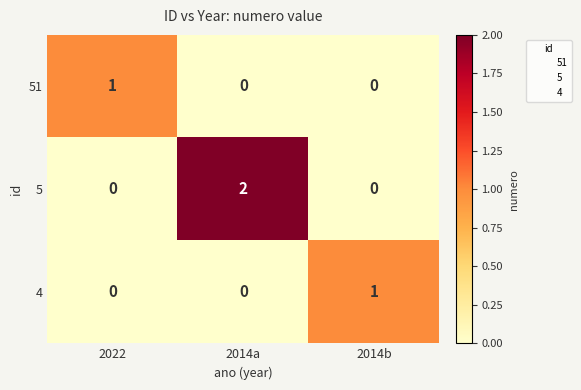

Reading left to right, transcribe all the data shown in this chart.

51: 1	0	0
5: 0	2	0
4: 0	0	1